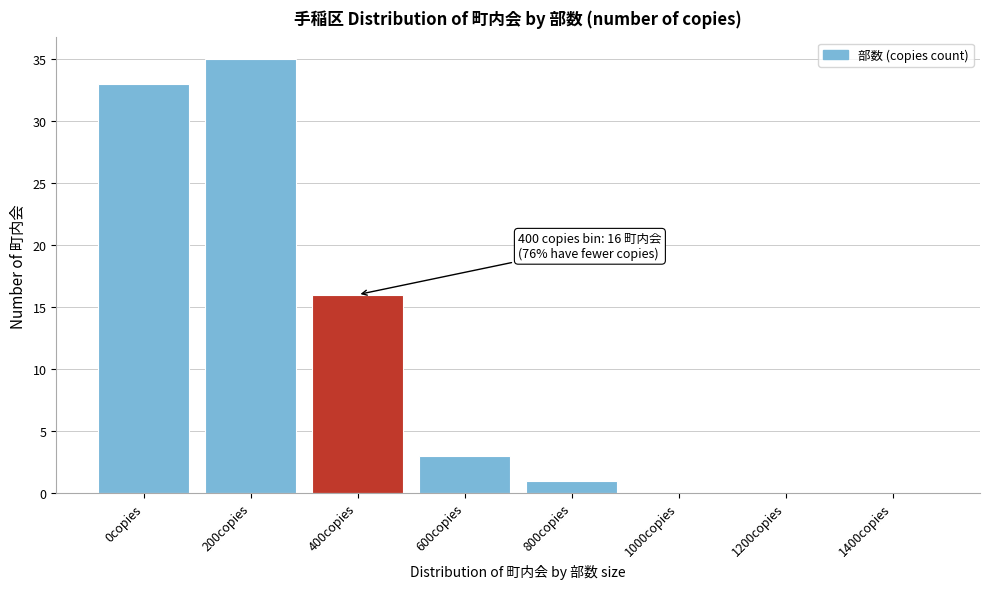

Reading left to right, transcribe all the data shown in this chart.

0copies=33	200copies=35	400copies=16	600copies=3	800copies=1	1000copies=0	1200copies=0	1400copies=0